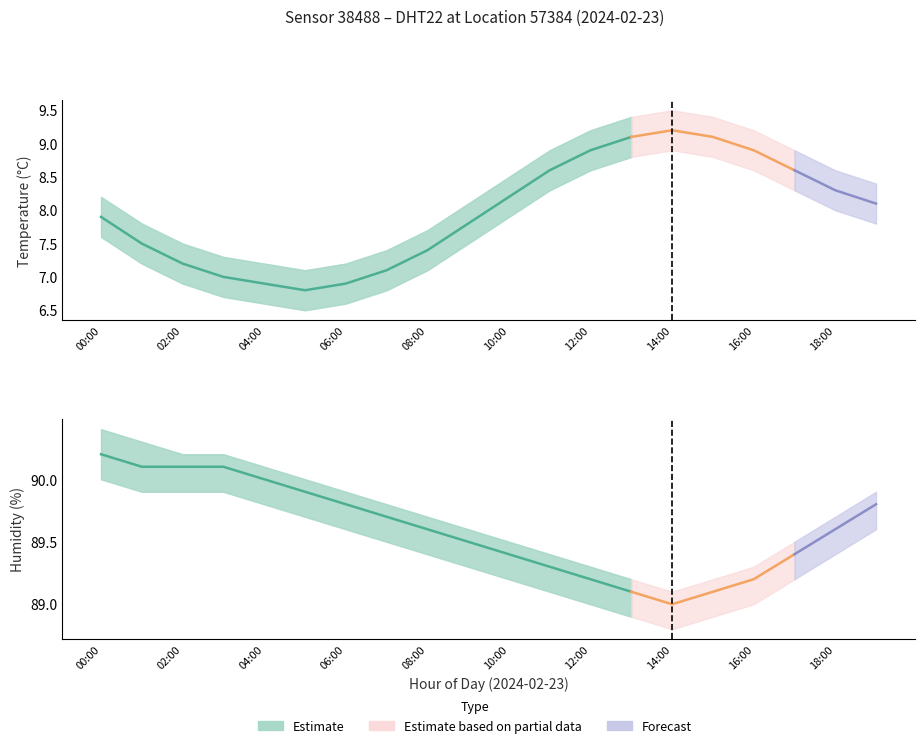

Which has a higher value, 00:00 or 19:00?

19:00